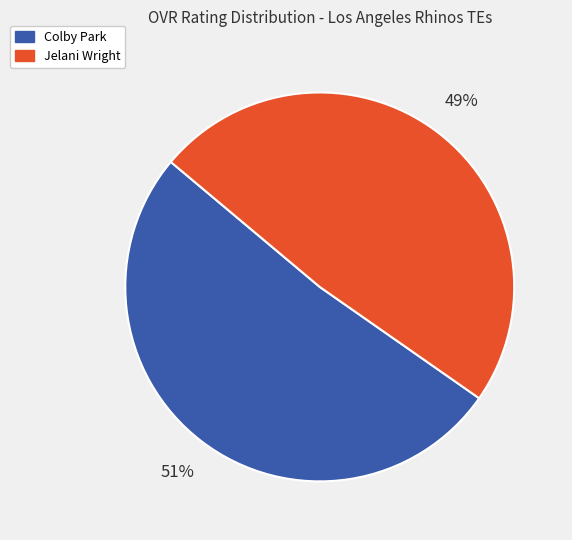

To the nearest percent, what portion does Jelani Wright represent?

49%